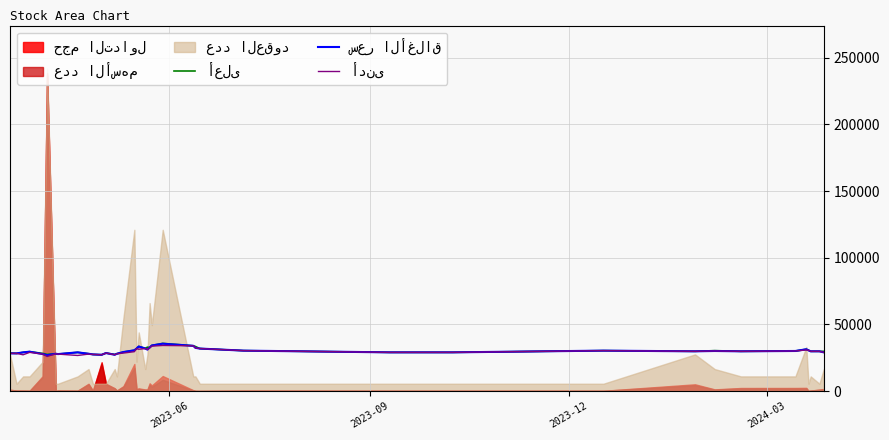

What is the lowest value of the سعر الأغلاق series?

26956.7